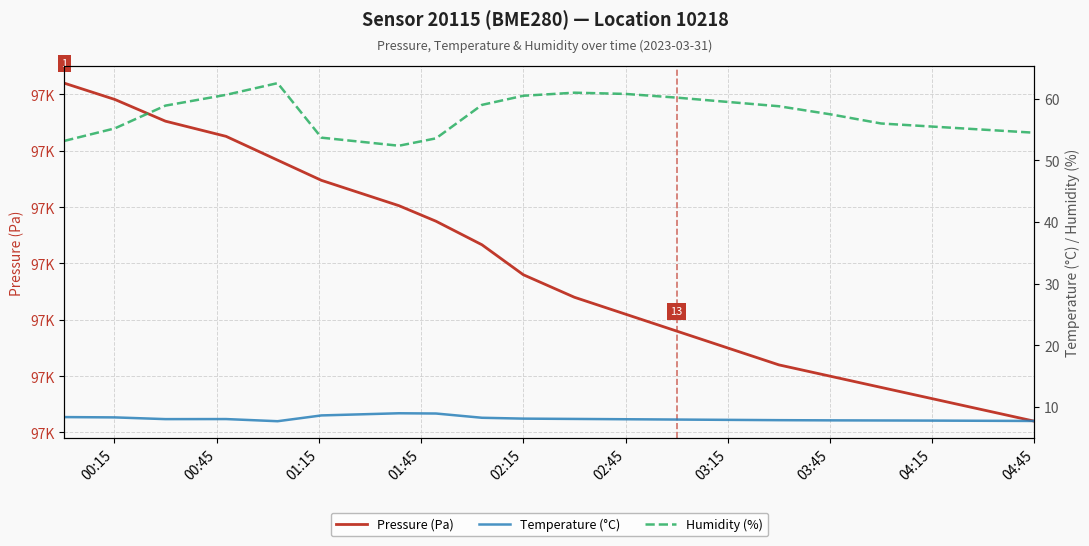

What is the label of the 4th point from the left?

01:45